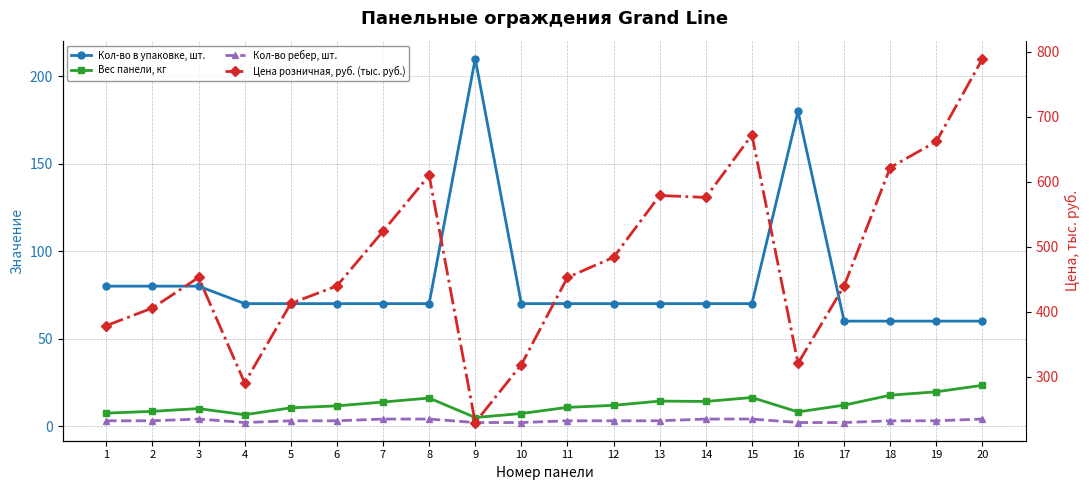

True or false: Кол-во ребер, шт. and Вес панели, кг cross at least once.

False